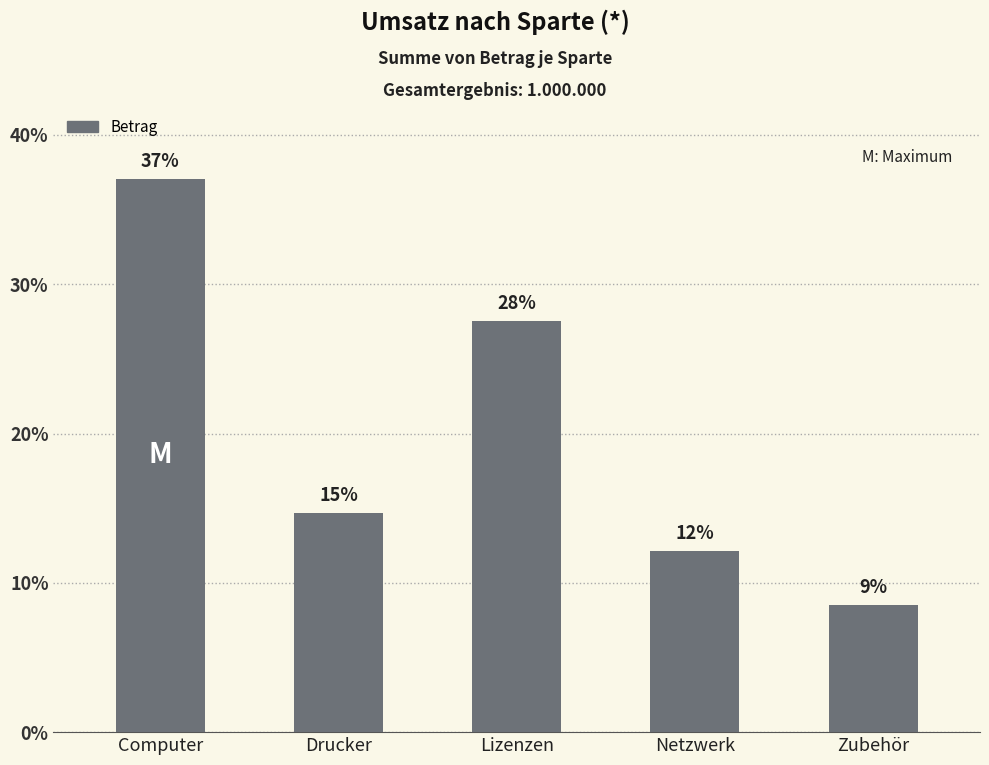

The value at Lizenzen is 398677. True or false?

False